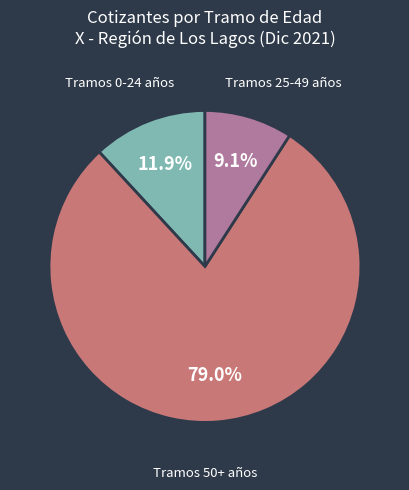

Does any single category account for the majority?

Yes